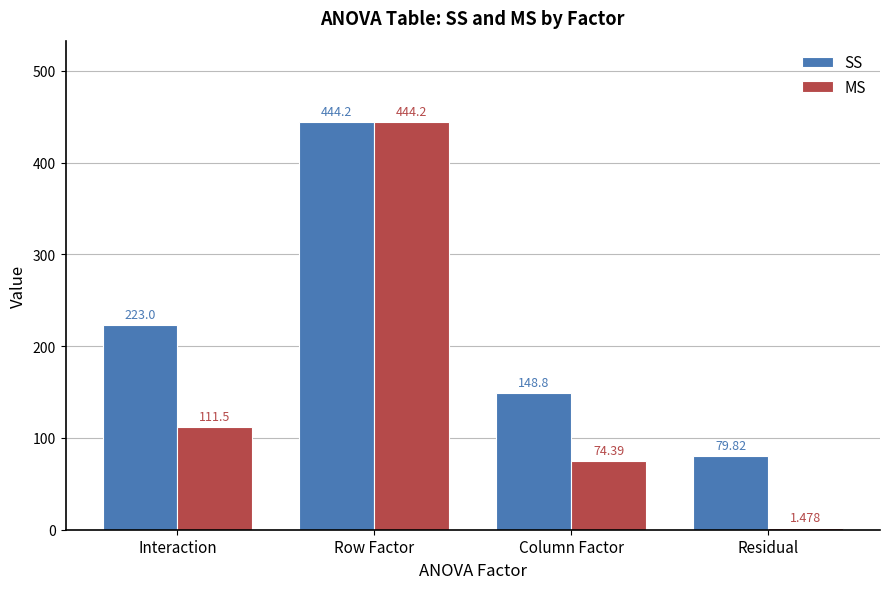

Which category has the highest value across all series?

Row Factor